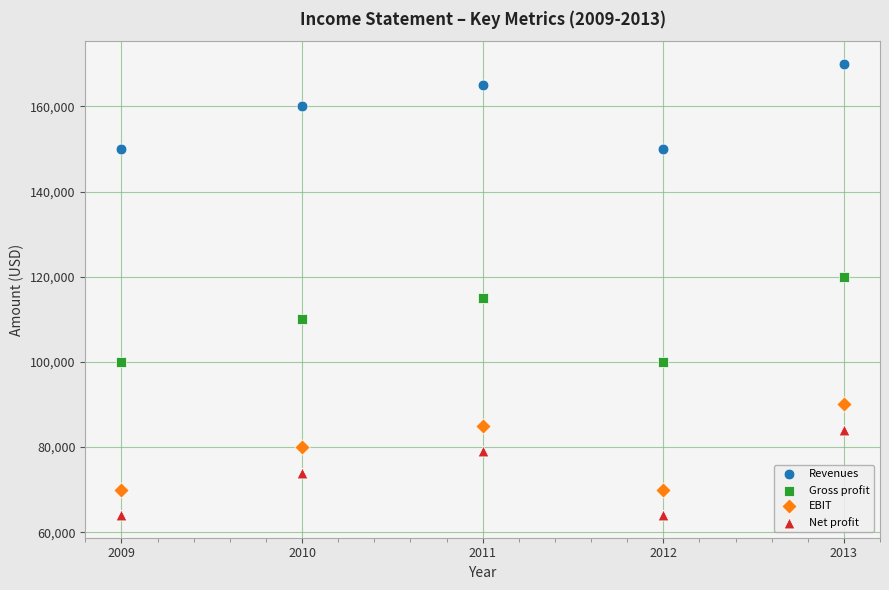

Which series contains the highest Y value?

Revenues